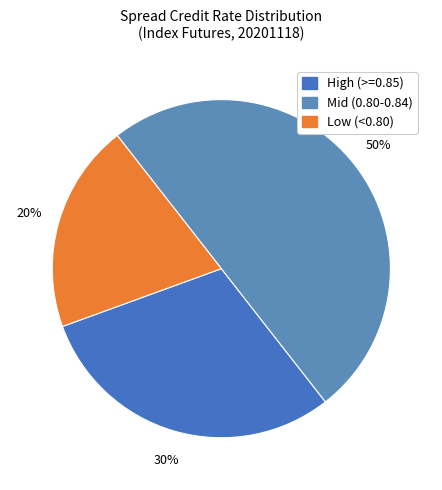

How many slices are in this pie chart?

3